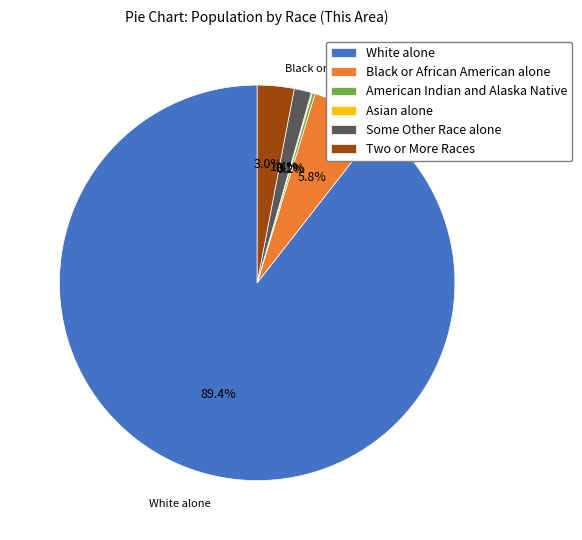

What is the total percentage of Two or More Races and Black or African American alone?

8.8%